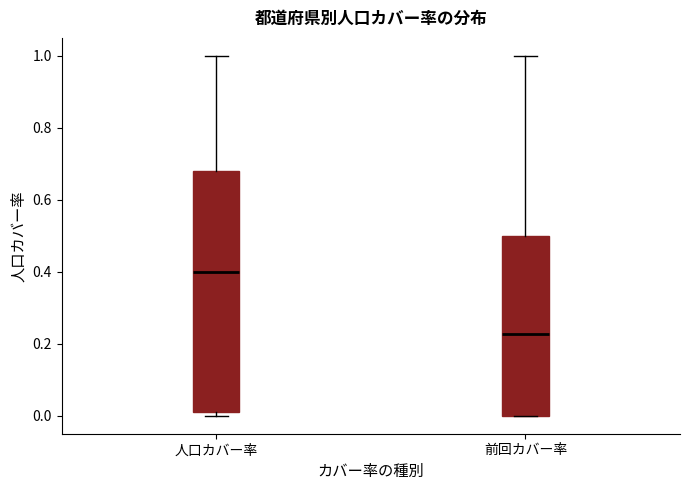

Reading left to right, read every box against the y-axis: the position of its median line, the range the box covers, and the ends of its whiskers. The values are not printed on the chart, so give them approximately, as read against the axis.

人口カバー率: median 0.40, box 0.00 to 0.68, whiskers 0.00 (just below the box's lower edge) to 1.00
前回カバー率: median 0.22, box 0.00 to 0.50, whiskers 0.00 to 1.00